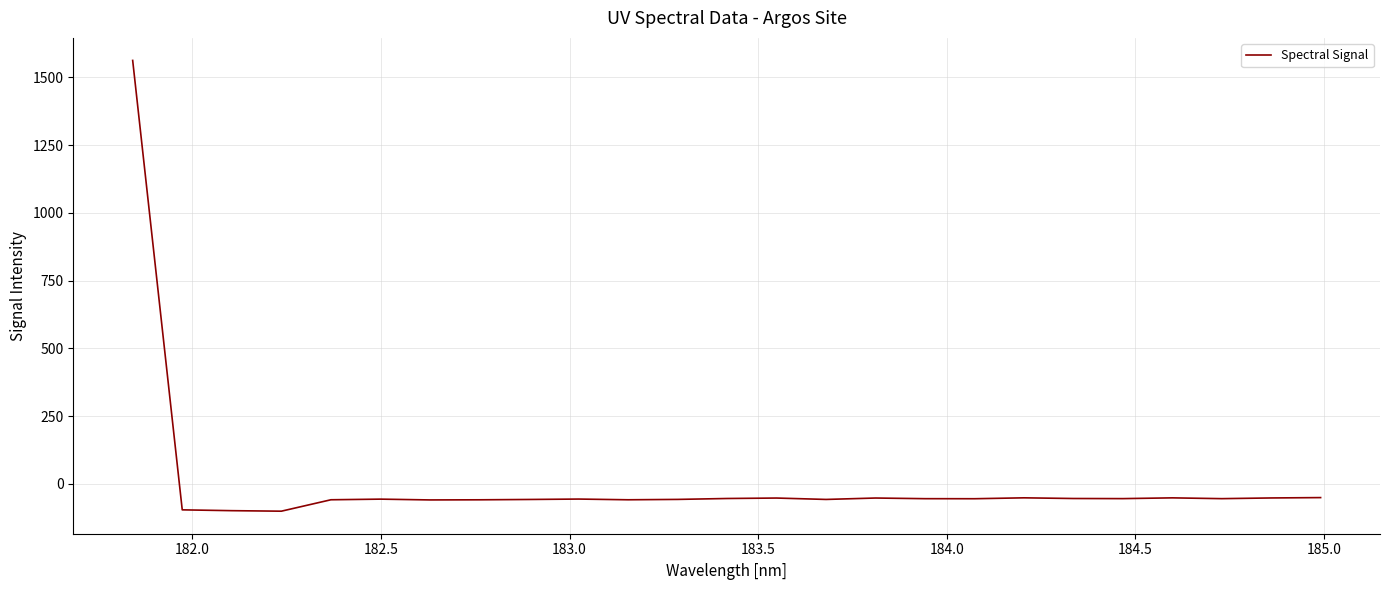

What is the average value?

3.9